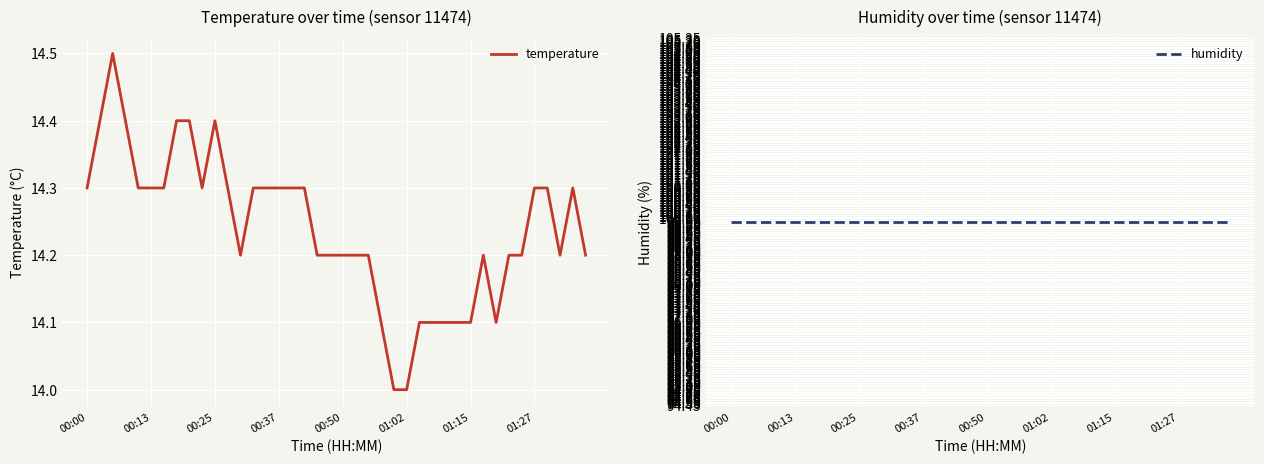

The temperature series shows 14.3 at 00:00. True or false?

True